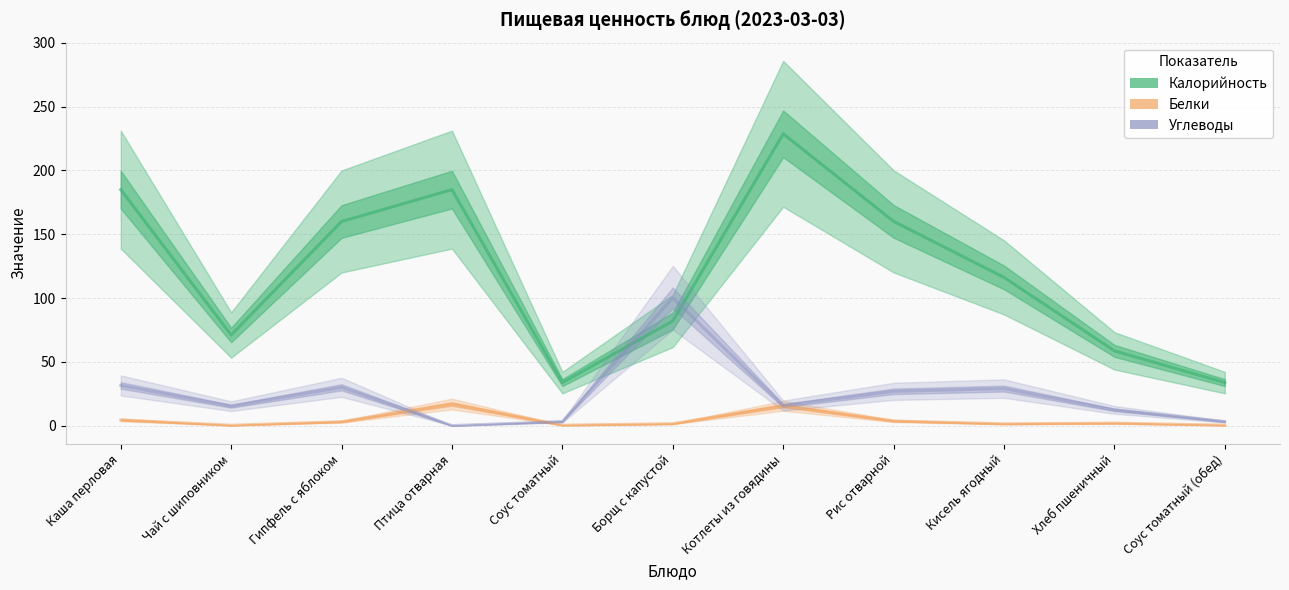

What are all the series names shown in the legend?

Калорийность, Белки, Углеводы